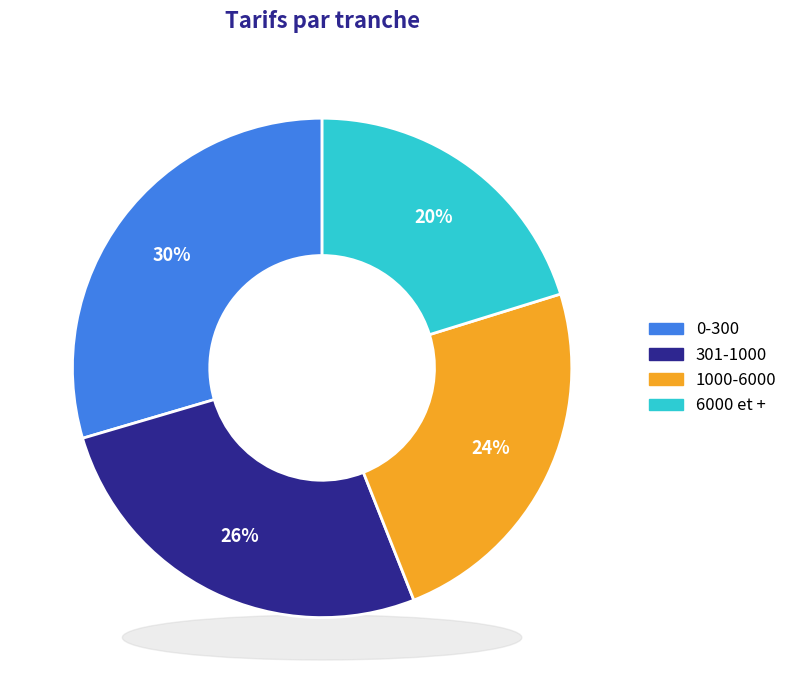

Combined, do 0-300 and 6000 et + account for over 50%?

No